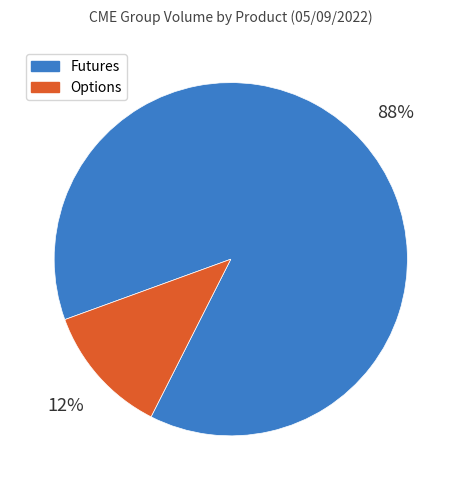

To the nearest percent, what is the combined percentage of Futures and Options?

100%